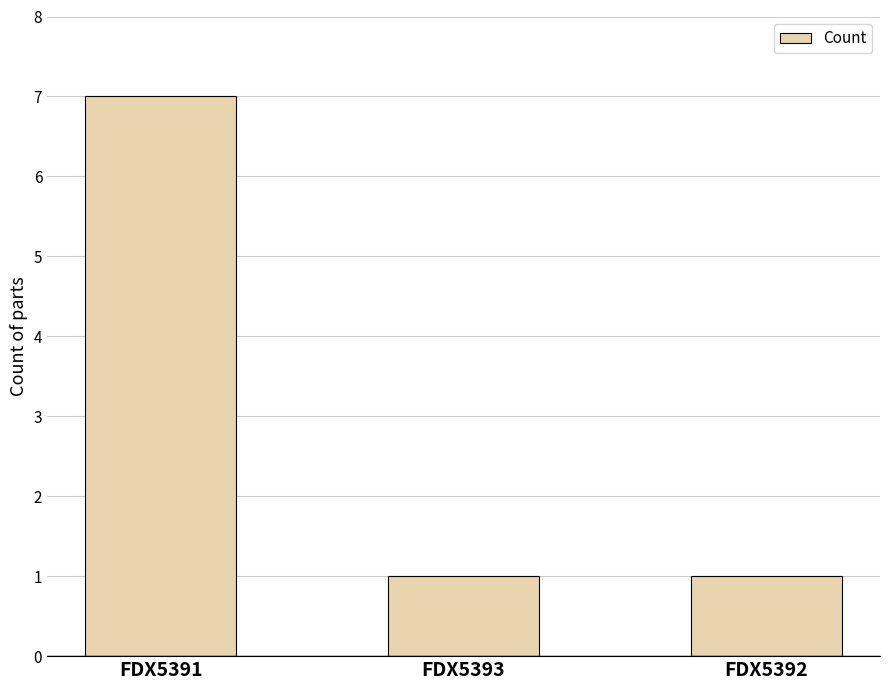

What is the difference between the maximum and second lowest values?

6